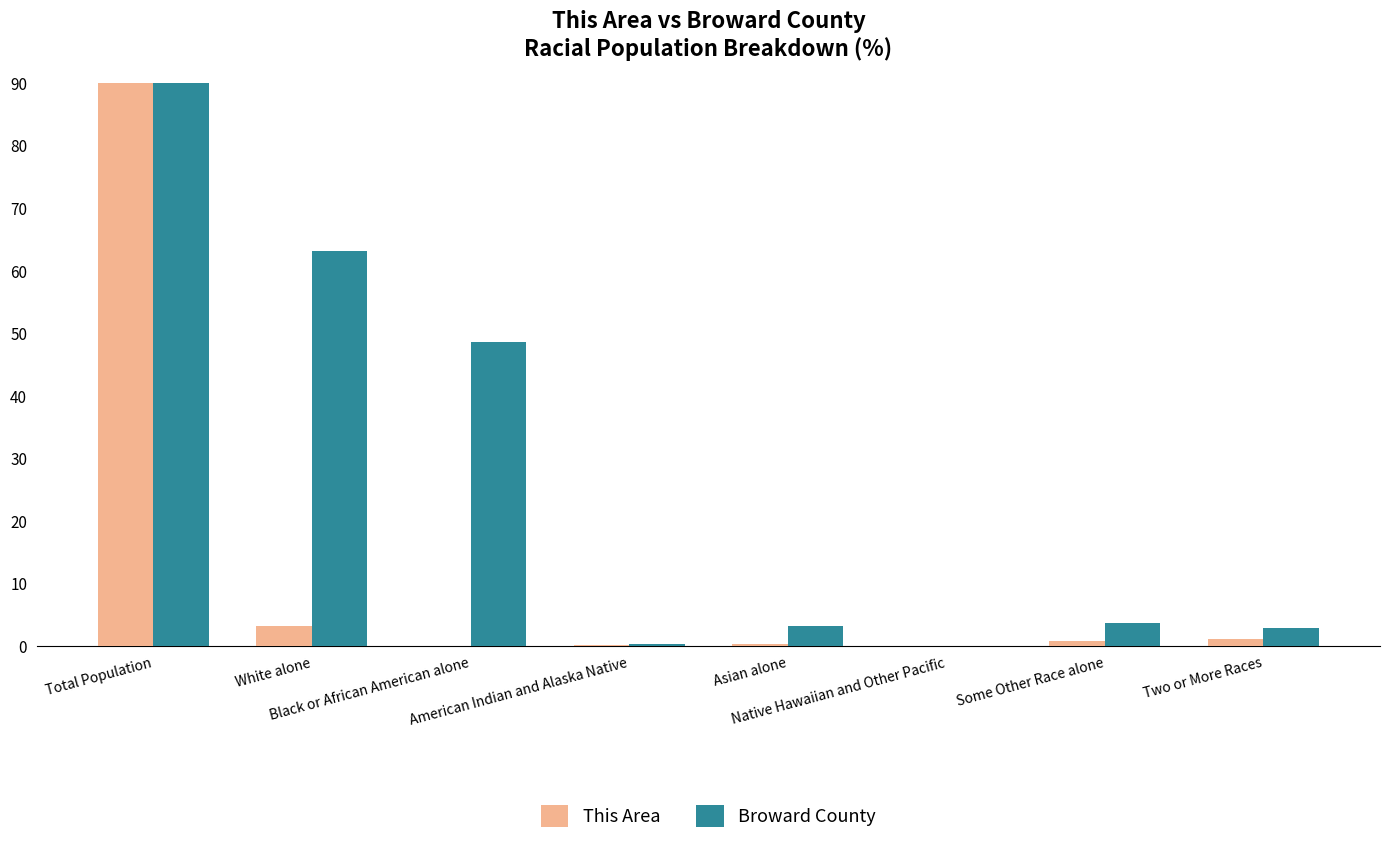

What is the label of the 1st bar from the left?

Total Population